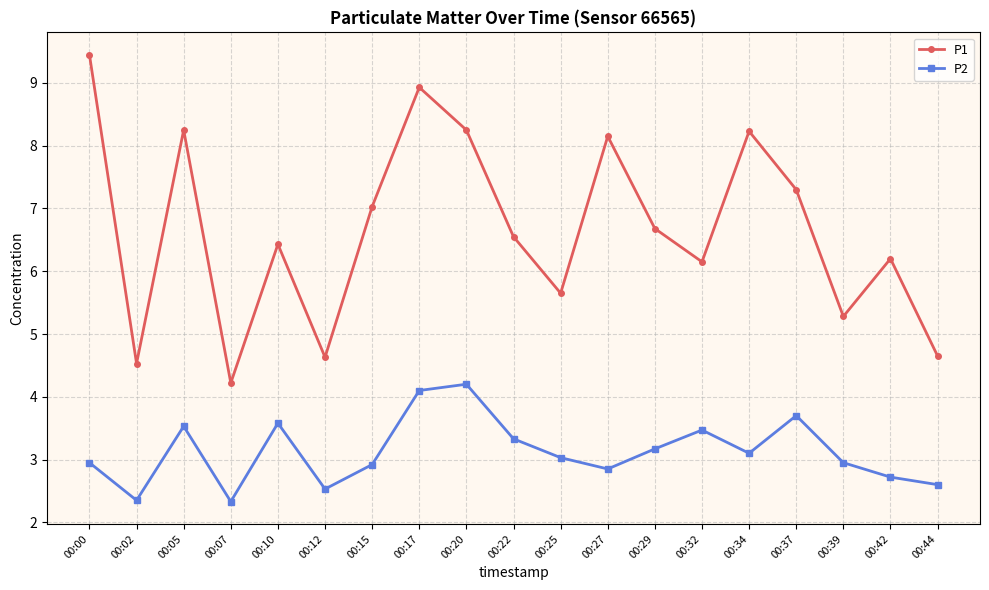

The value of P1 at 00:27 is 8.2. True or false?

True